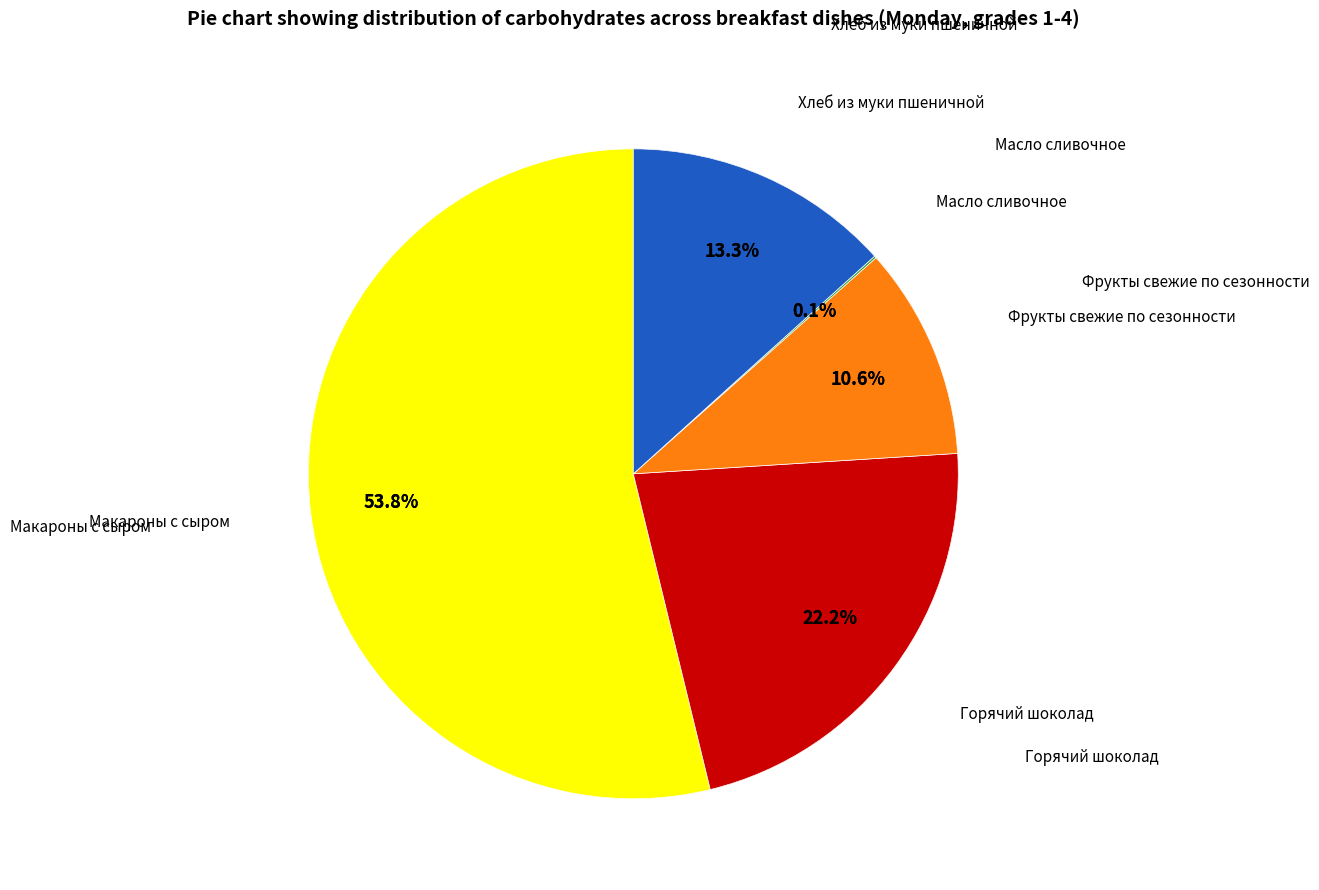

Which slice is the smallest?

Масло сливочное